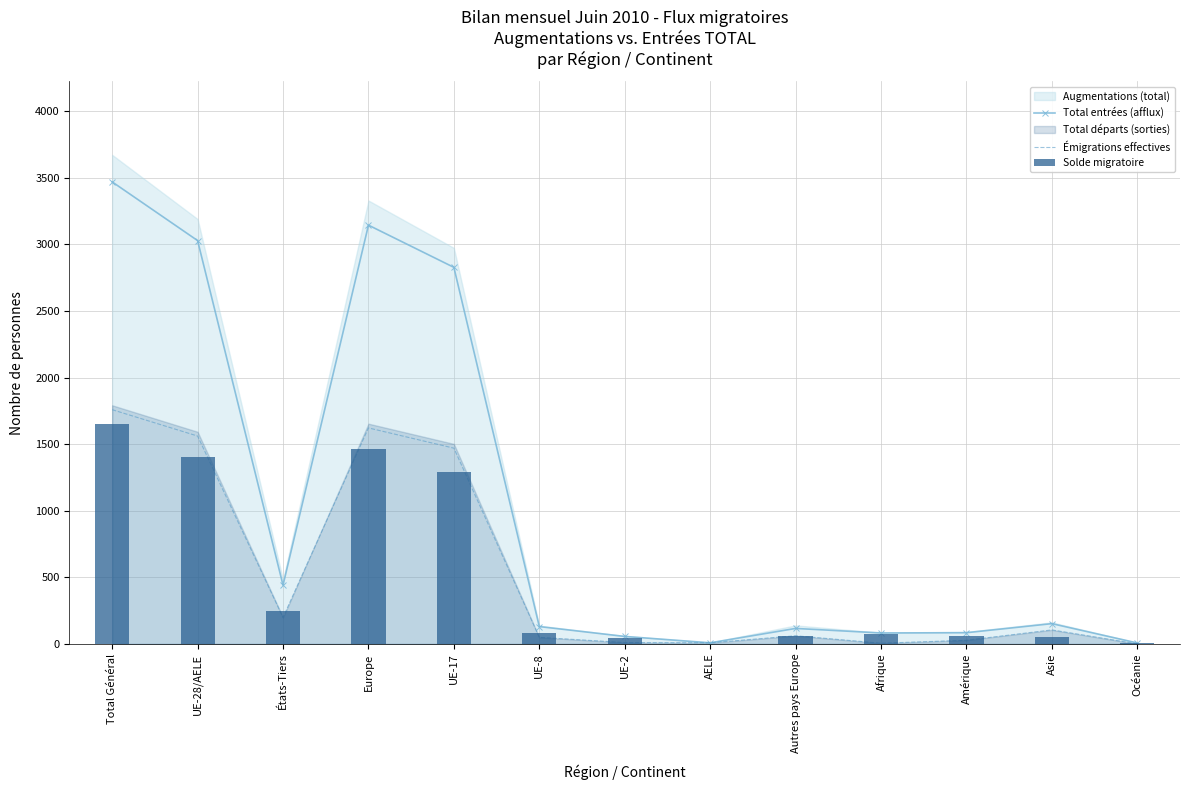

What is the minimum value for Solde migratoire?

1